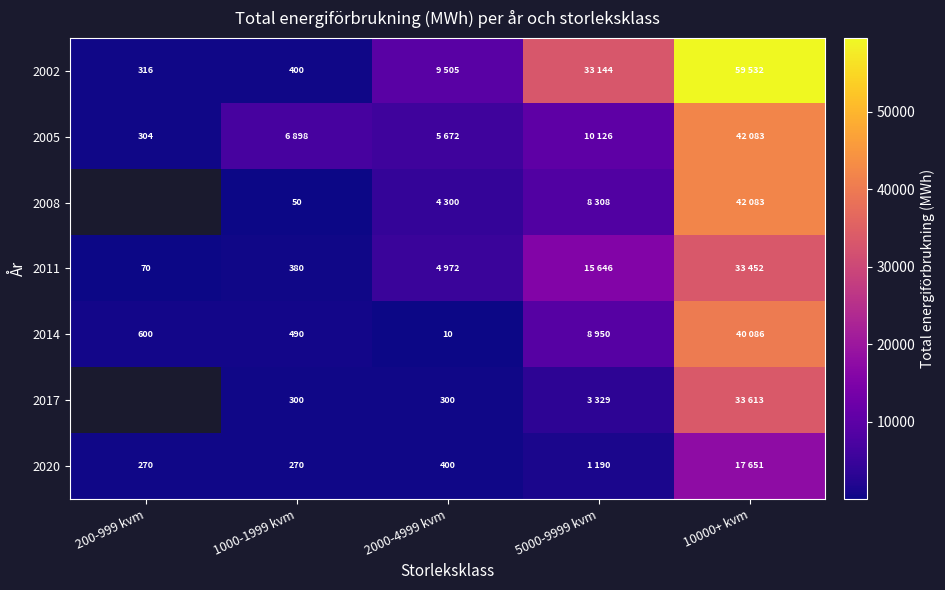

True or false: 2020 has a value of 414.2 at 1000-1999 kvm.

False